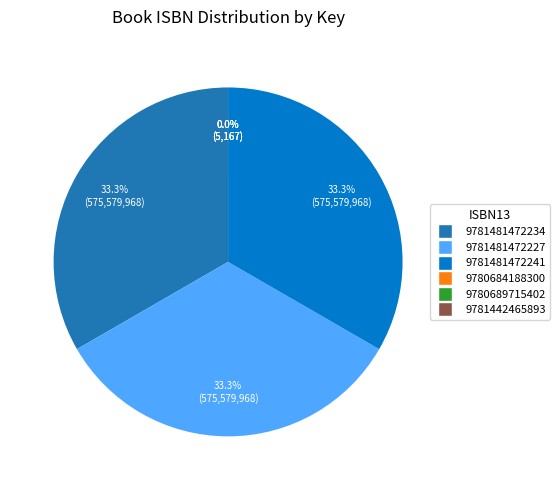

What is the largest slice in the pie chart?

9781481472234